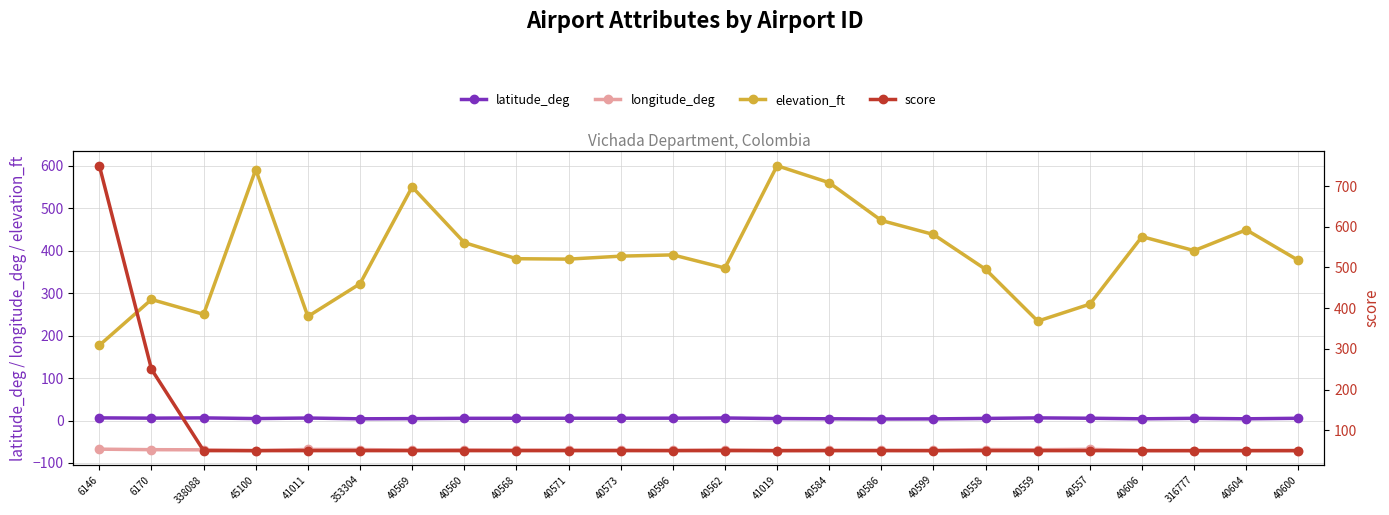

Which series changed the most between 40571 and 40558?

elevation_ft